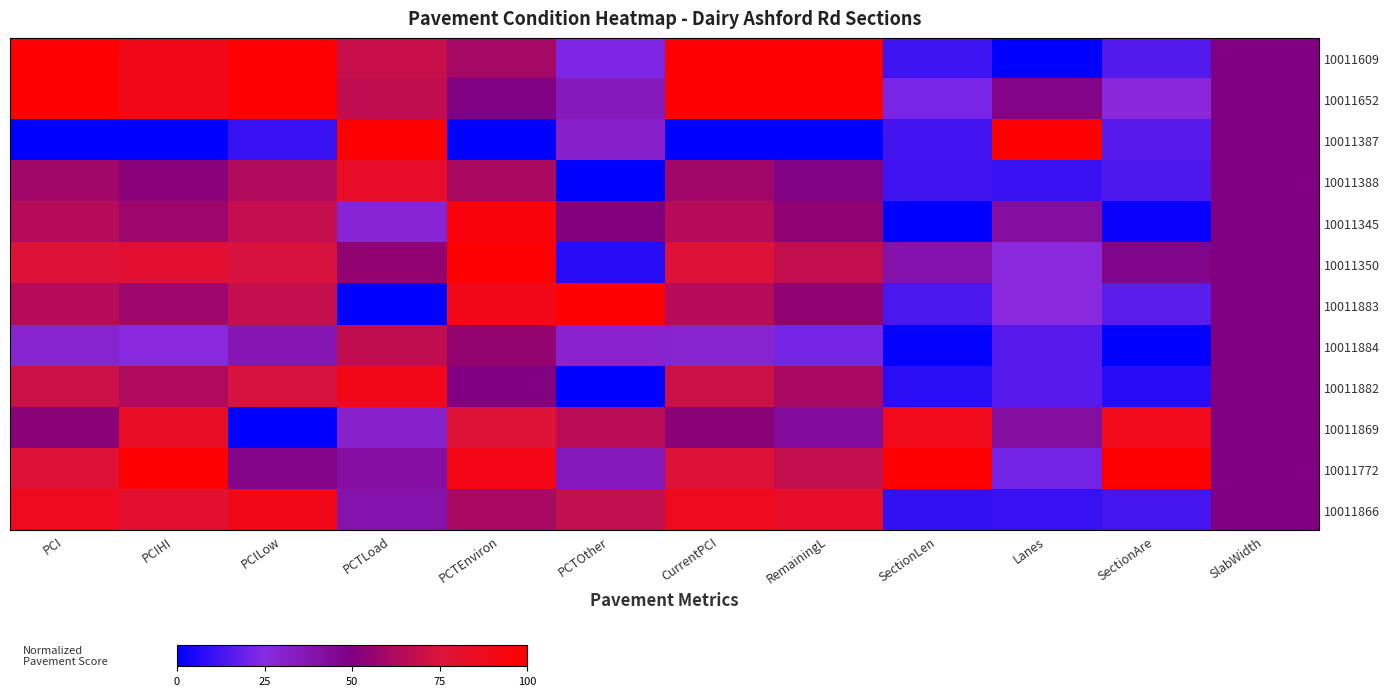

Reading left to right, list all the values displayed in this chart.

10011609: PCI=100.0	PCIHI=89.5	PCILow=100.0	PCTLoad=69.3	PCTEnviron=60.1	PCTOther=22.4	CurrentPCI=100.0	RemainingL=100.0	SectionLen=11.6	Lanes=0.0	SectionAre=15.0	SlabWidth=50.0
10011652: PCI=100.0	PCIHI=89.5	PCILow=100.0	PCTLoad=67.3	PCTEnviron=49.5	PCTOther=35.2	CurrentPCI=100.0	RemainingL=100.0	SectionLen=22.3	Lanes=47.4	SectionAre=27.3	SlabWidth=50.0
10011387: PCI=0.0	PCIHI=0.0	PCILow=10.5	PCTLoad=100.0	PCTEnviron=0.0	PCTOther=31.2	CurrentPCI=0.0	RemainingL=0.0	SectionLen=12.2	Lanes=100.0	SectionAre=15.7	SlabWidth=50.0
10011388: PCI=58.8	PCIHI=52.6	PCILow=63.2	PCTLoad=83.2	PCTEnviron=61.6	PCTOther=0.0	CurrentPCI=58.8	RemainingL=48.5	SectionLen=11.9	Lanes=10.5	SectionAre=14.4	SlabWidth=50.0
10011345: PCI=64.7	PCIHI=57.9	PCILow=68.4	PCTLoad=29.1	PCTEnviron=95.7	PCTOther=50.6	CurrentPCI=64.7	RemainingL=54.7	SectionLen=0.0	Lanes=42.1	SectionAre=1.6	SlabWidth=50.0
10011350: PCI=76.5	PCIHI=78.9	PCILow=73.7	PCTLoad=54.8	PCTEnviron=100.0	PCTOther=7.7	CurrentPCI=76.5	RemainingL=68.0	SectionLen=39.4	Lanes=26.3	SectionAre=47.0	SlabWidth=50.0
10011883: PCI=64.7	PCIHI=57.9	PCILow=68.4	PCTLoad=0.0	PCTEnviron=90.1	PCTOther=100.0	CurrentPCI=64.7	RemainingL=54.7	SectionLen=13.7	Lanes=26.3	SectionAre=16.5	SlabWidth=50.0
10011884: PCI=29.4	PCIHI=26.3	PCILow=36.8	PCTLoad=67.3	PCTEnviron=55.1	PCTOther=30.1	CurrentPCI=29.4	RemainingL=21.7	SectionLen=0.4	Lanes=15.8	SectionAre=0.0	SlabWidth=50.0
10011882: PCI=70.6	PCIHI=63.2	PCILow=73.7	PCTLoad=90.3	PCTEnviron=49.8	PCTOther=0.0	CurrentPCI=70.6	RemainingL=61.2	SectionLen=8.2	Lanes=15.8	SectionAre=7.8	SlabWidth=50.0
10011869: PCI=52.9	PCIHI=84.2	PCILow=0.0	PCTLoad=30.7	PCTEnviron=76.9	PCTOther=65.6	CurrentPCI=52.9	RemainingL=42.6	SectionLen=88.4	Lanes=42.1	SectionAre=88.4	SlabWidth=50.0
10011772: PCI=76.5	PCIHI=100.0	PCILow=47.4	PCTLoad=41.5	PCTEnviron=91.6	PCTOther=35.6	CurrentPCI=76.5	RemainingL=68.0	SectionLen=100.0	Lanes=21.1	SectionAre=100.0	SlabWidth=50.0
10011866: PCI=88.2	PCIHI=78.9	PCILow=89.5	PCTLoad=39.0	PCTEnviron=60.7	PCTOther=67.8	CurrentPCI=88.2	RemainingL=83.0	SectionLen=9.7	Lanes=10.5	SectionAre=12.8	SlabWidth=50.0